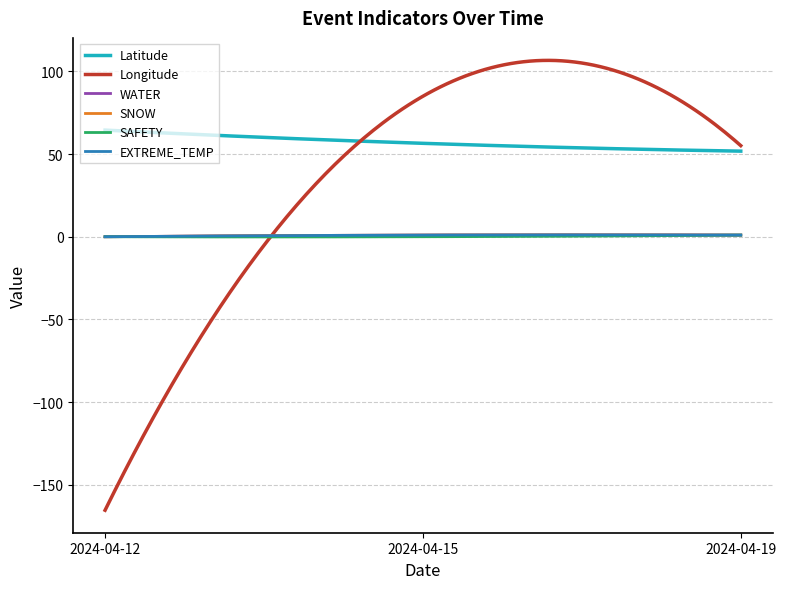

Where is EXTREME_TEMP nearest to the value 0?

2024-04-12